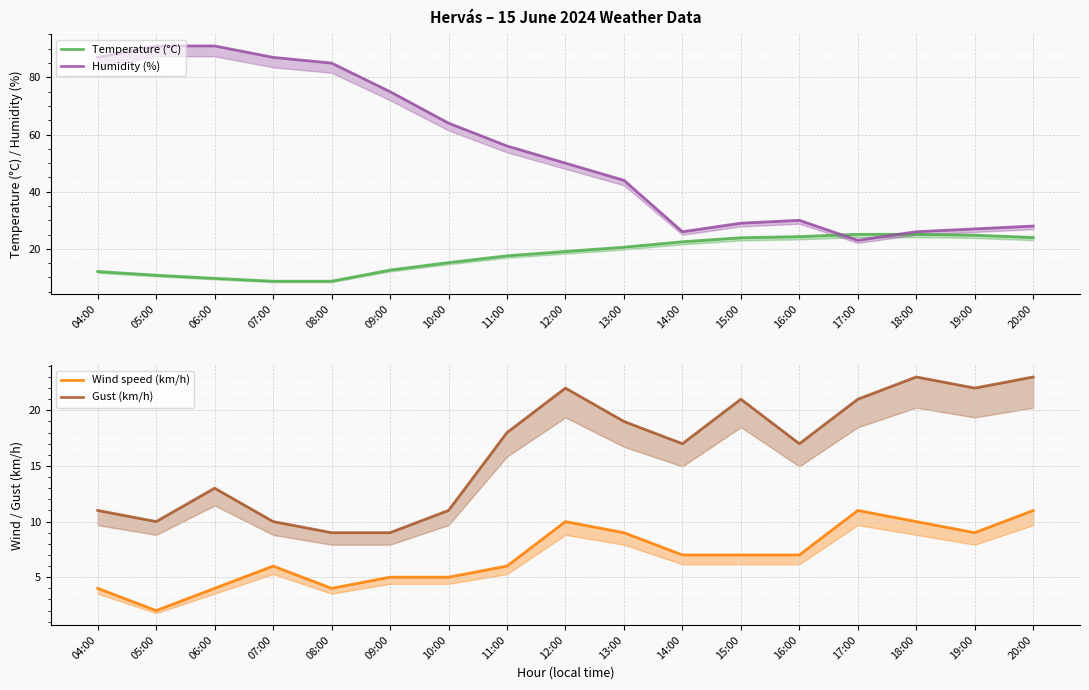

How many values in the Wind speed (km/h) series are below 7?

8